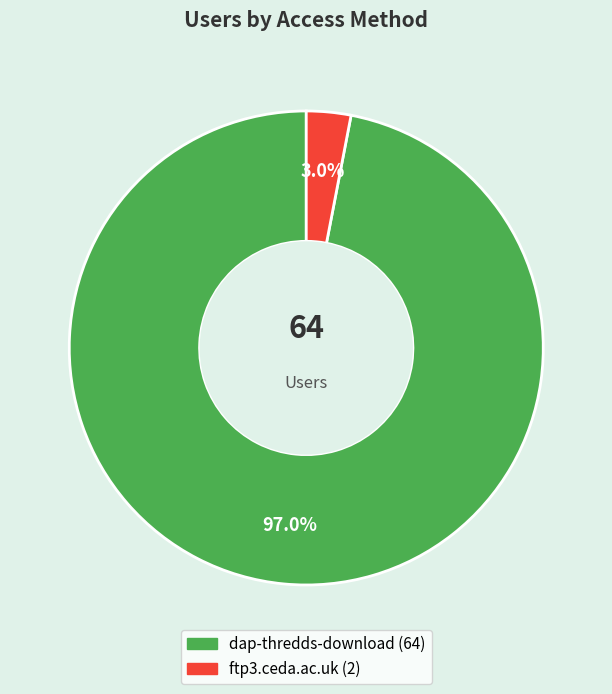

To the nearest percent, what percentage of the pie is dap-thredds-download?

97%